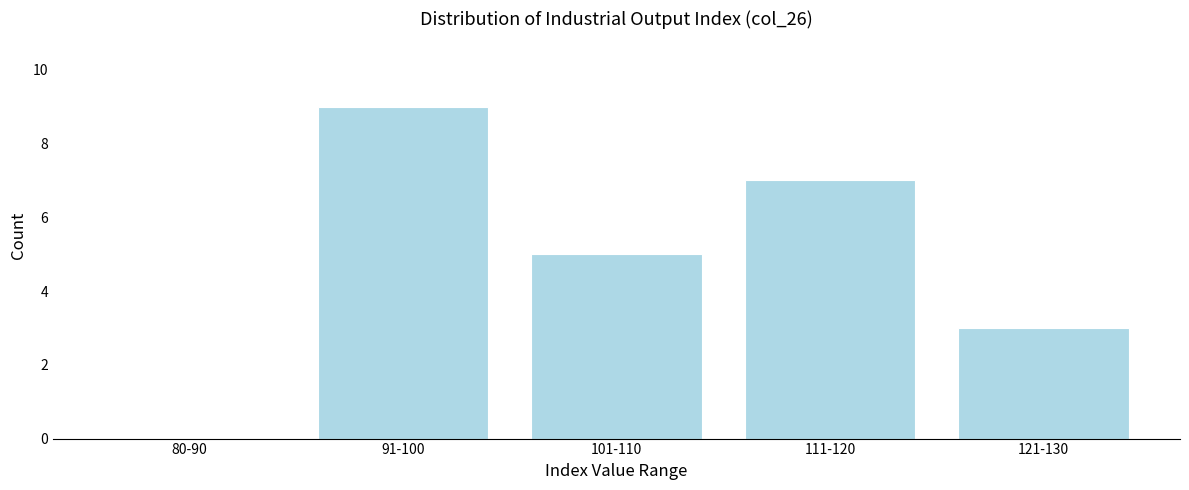

Reading left to right, extract all data points from this chart.

80-90=0	91-100=9	101-110=5	111-120=7	121-130=3